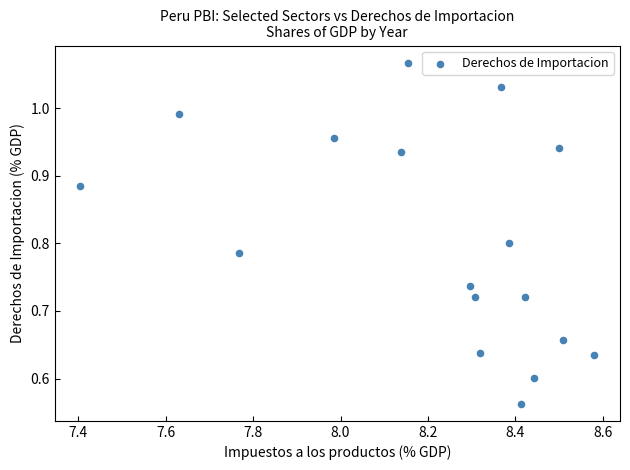

What is the range of X values (max minus min)?

1.2